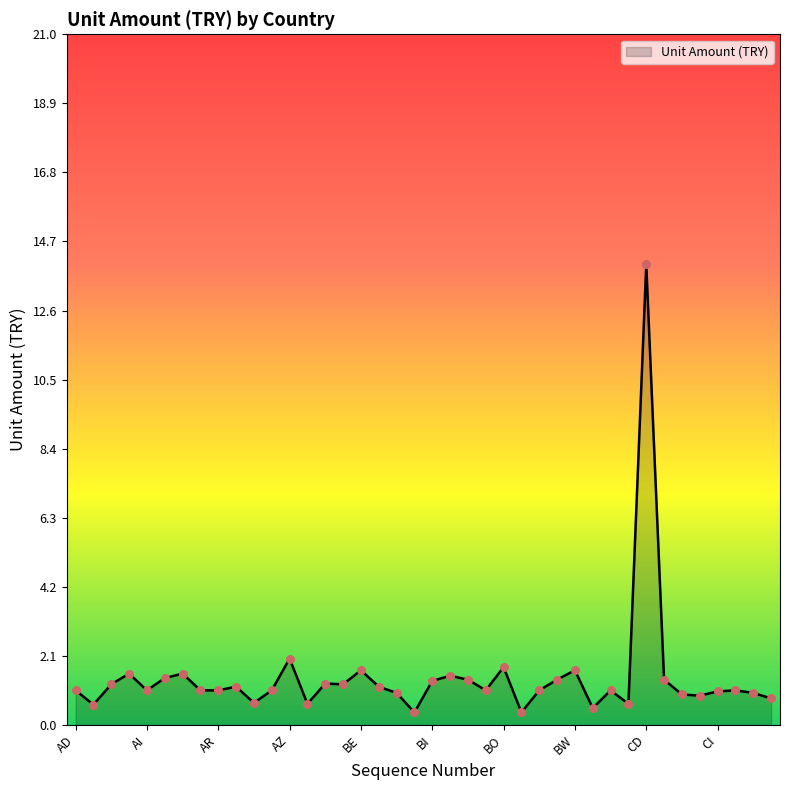

What is the maximum value shown in the chart?

14.0